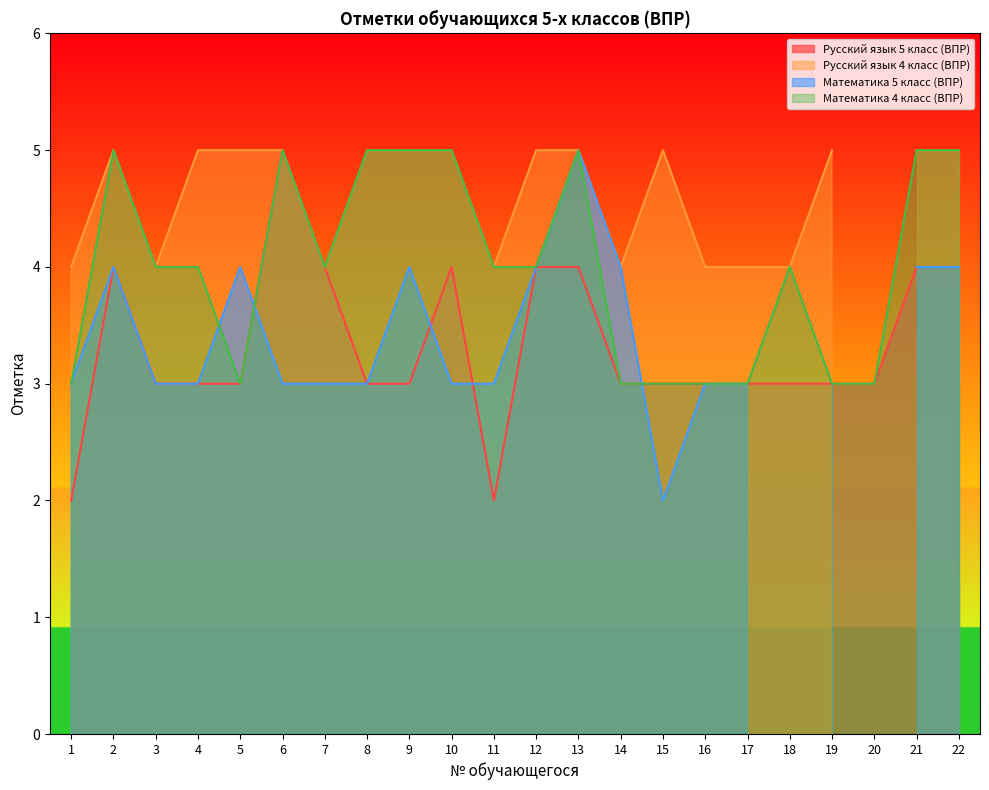

Is it true that Математика 4 класс (ВПР) equals 4 at 12?

True